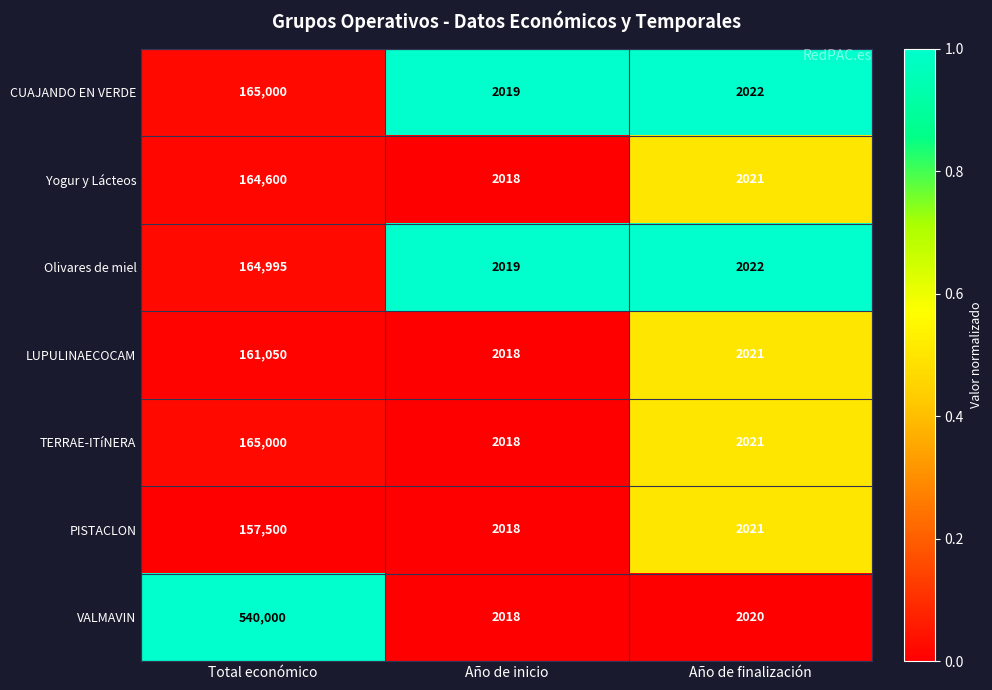

Reading left to right, list all the values displayed in this chart.

CUAJANDO EN VERDE: 165000	2019	2022
Yogur y Lácteos: 164600	2018	2021
Olivares de miel: 164995	2019	2022
LUPULINAECOCAM: 161050	2018	2021
TERRAE-ITíNERA: 165000	2018	2021
PISTACLON: 157500	2018	2021
VALMAVIN: 540000	2018	2020